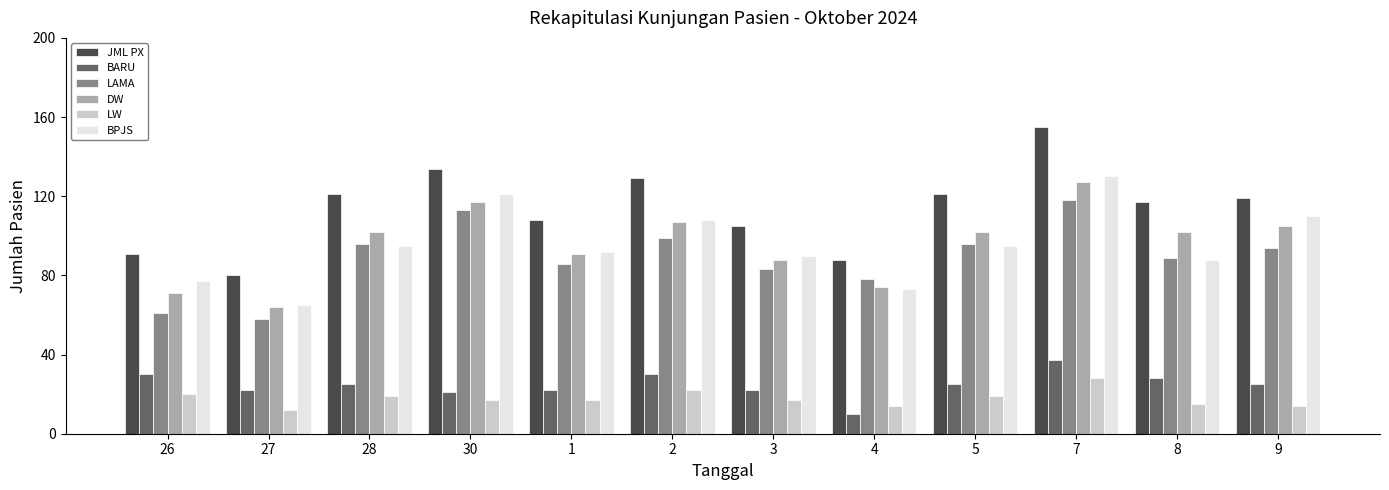

At how many categories does at least one series exceed 77?

12